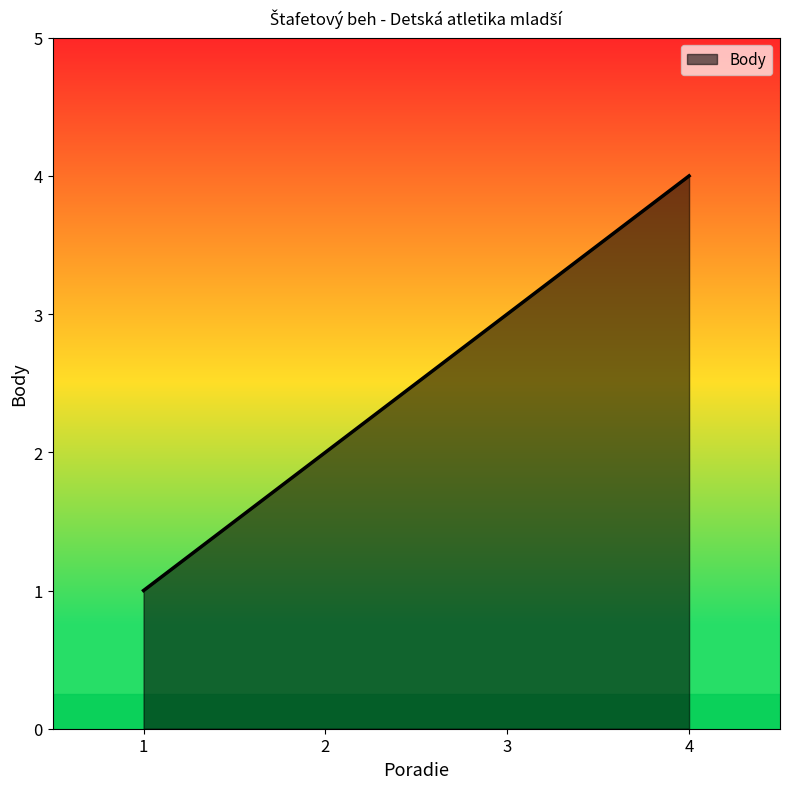

What is the greatest value displayed?

4